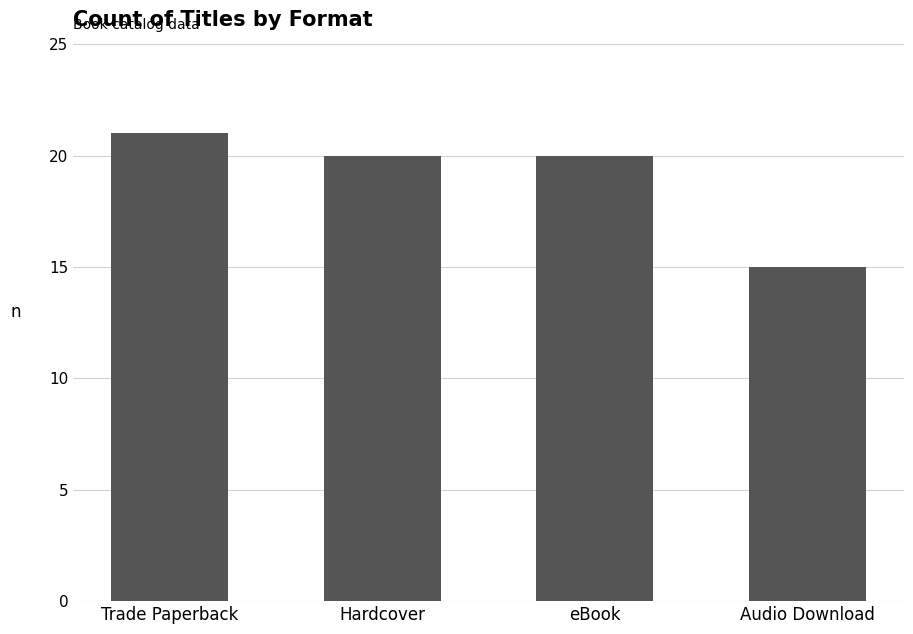

Reading right to left, list all the values displayed in this chart.

Audio Download=15	eBook=20	Hardcover=20	Trade Paperback=21